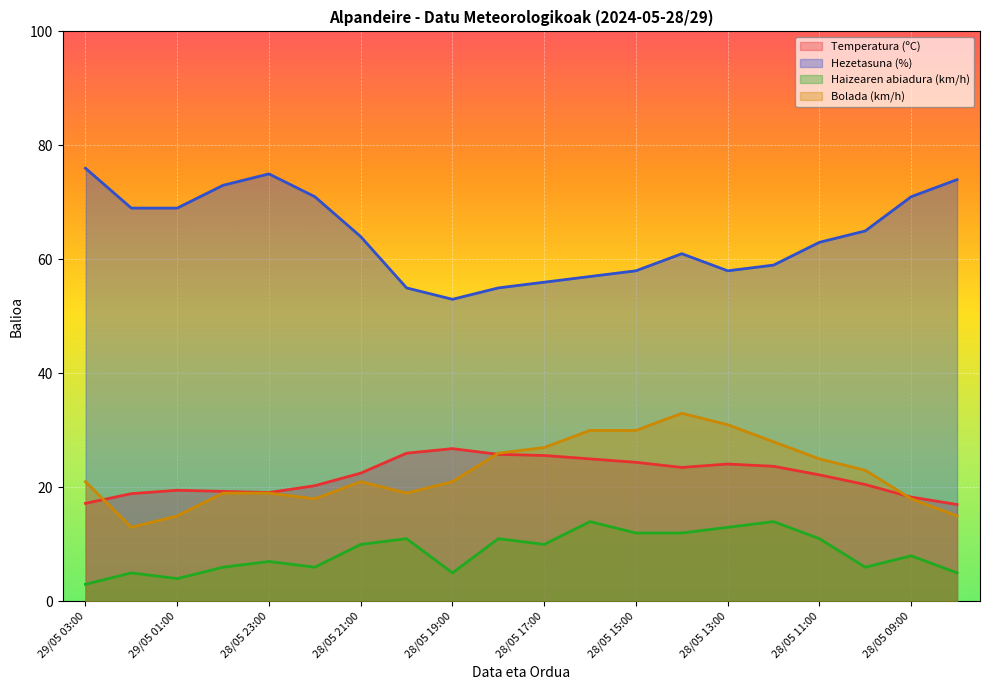

What is the lowest value of the Haizearen abiadura (km/h) series?

3.0